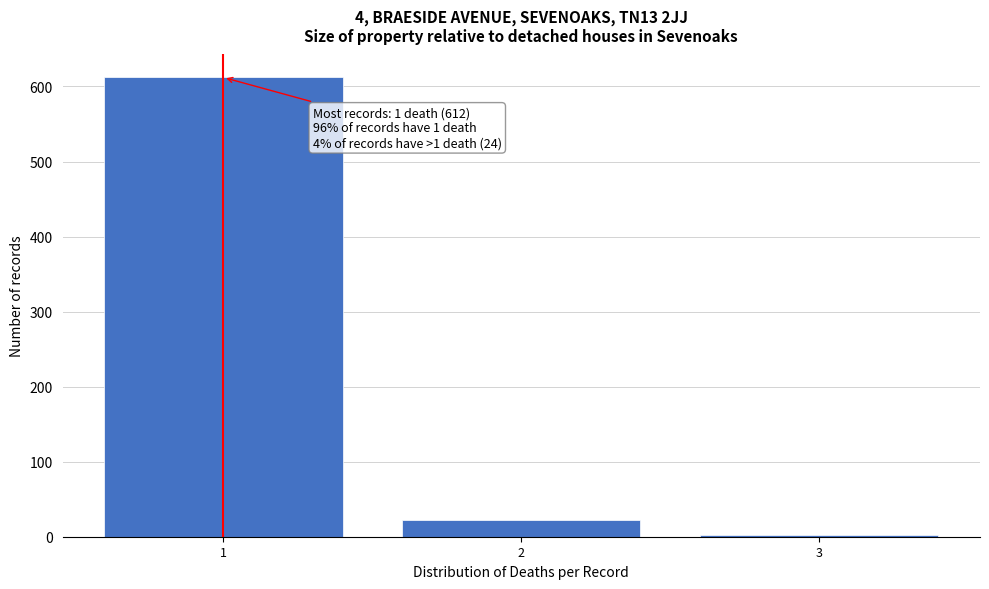

Reading left to right, transcribe all the data shown in this chart.

1=612	2=22	3=2